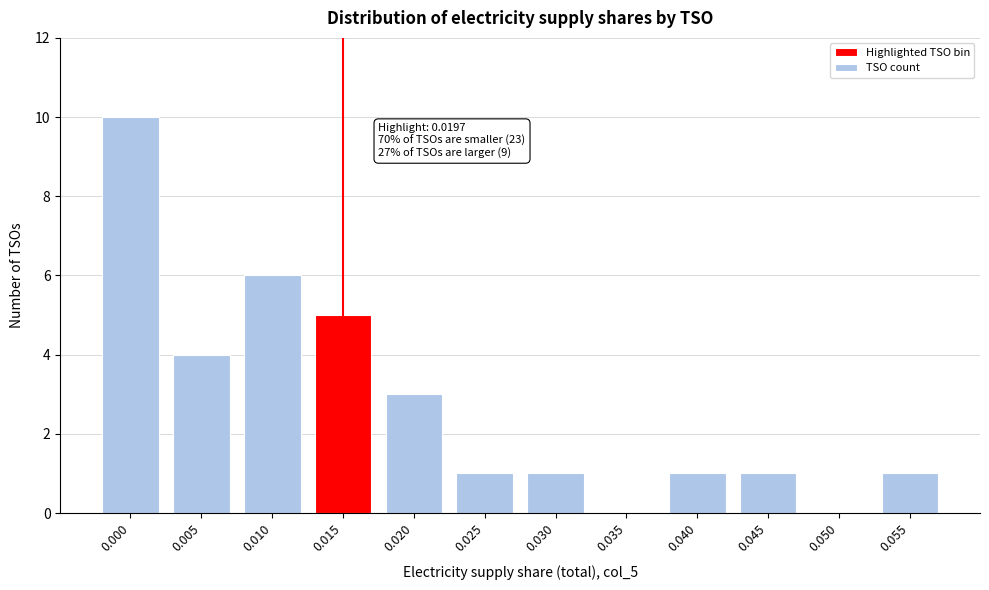

Reading left to right, list all the values displayed in this chart.

0.000=10	0.005=4	0.010=6	0.015=5	0.020=3	0.025=1	0.030=1	0.035=0	0.040=1	0.045=1	0.050=0	0.055=1